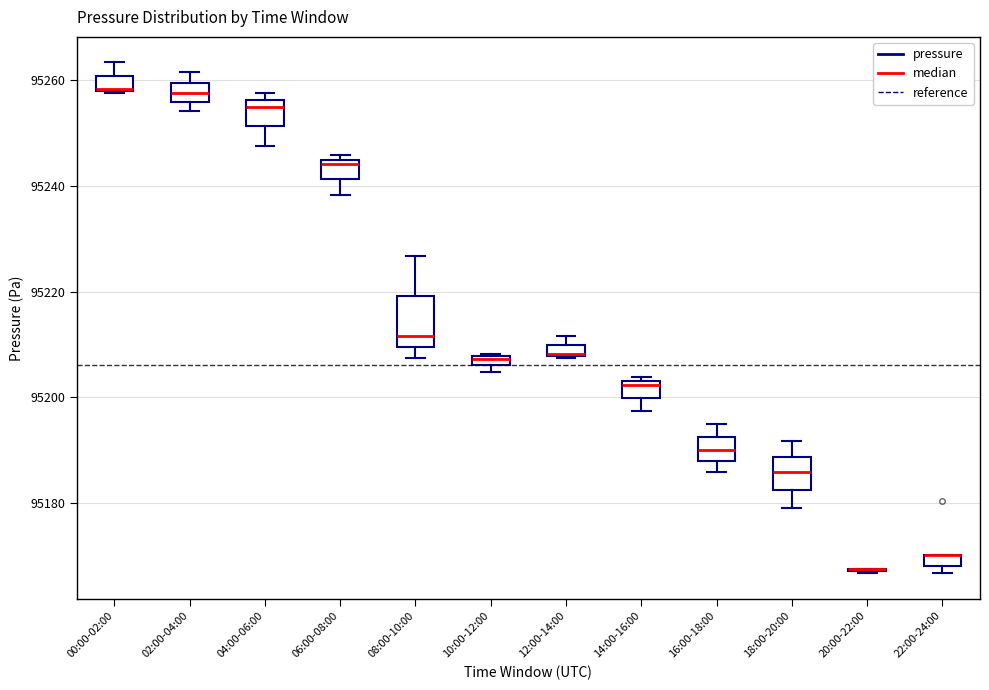

Where is the upper edge of the box for 10:00-12:00 on the y-axis? The values are not printed on the chart, so give them approximately, as read against the axis.

95208